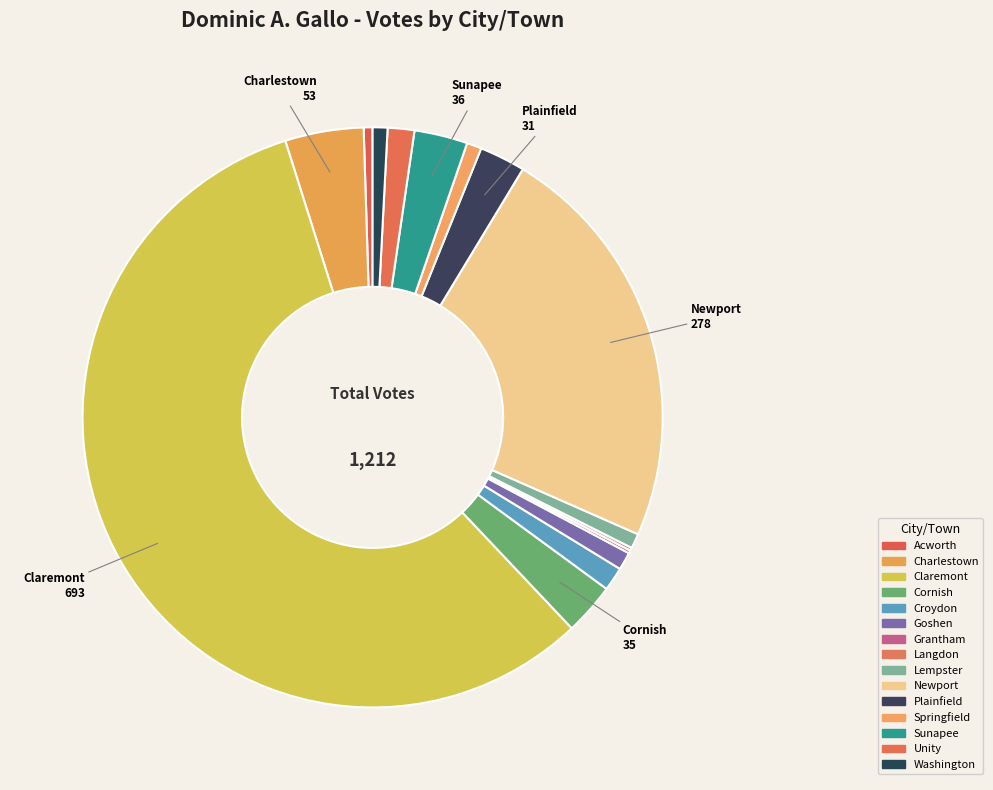

What is the ratio of the value at Washington to the value at Acworth?

1.7